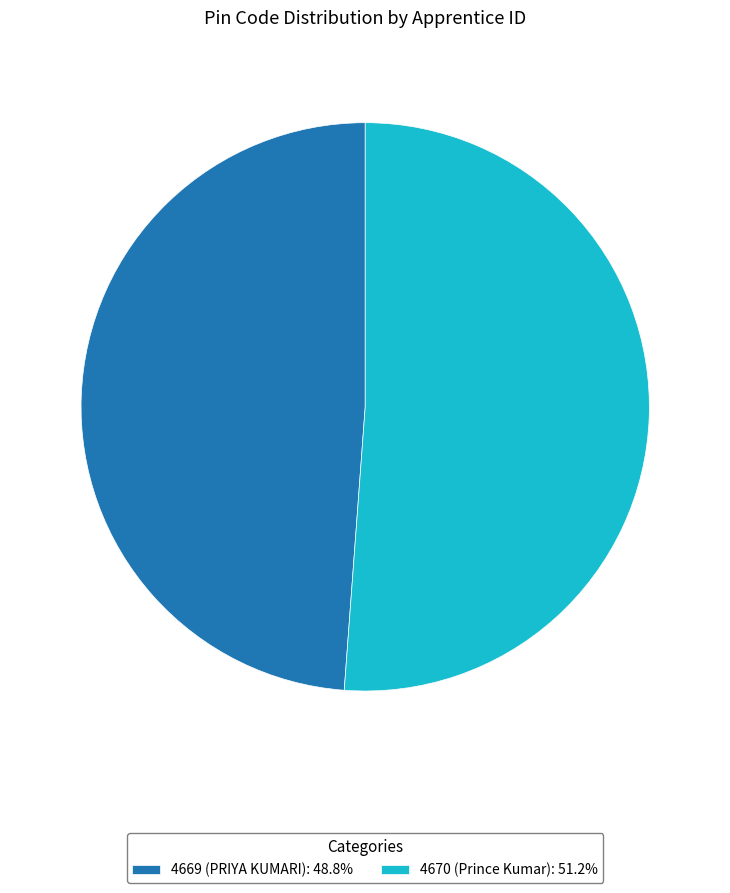

The 4669 (PRIYA KUMARI) slice represents 34% of the pie. True or false?

False